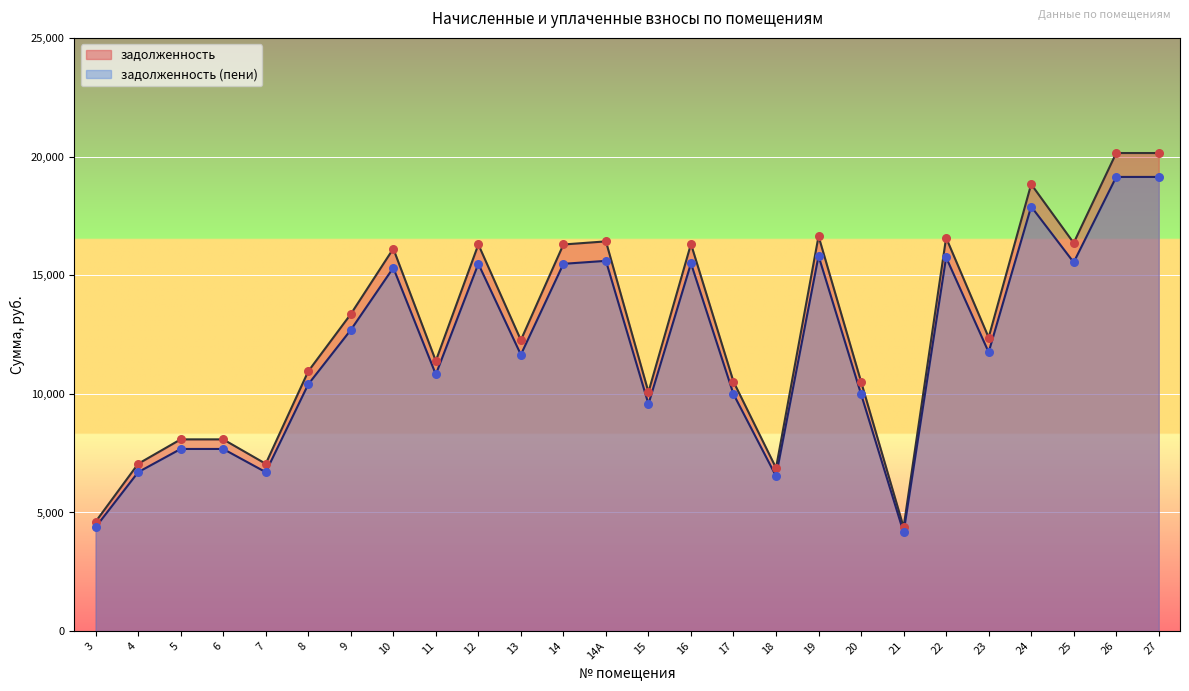

What are all the series names shown in the legend?

задолженность, задолженность (пени)